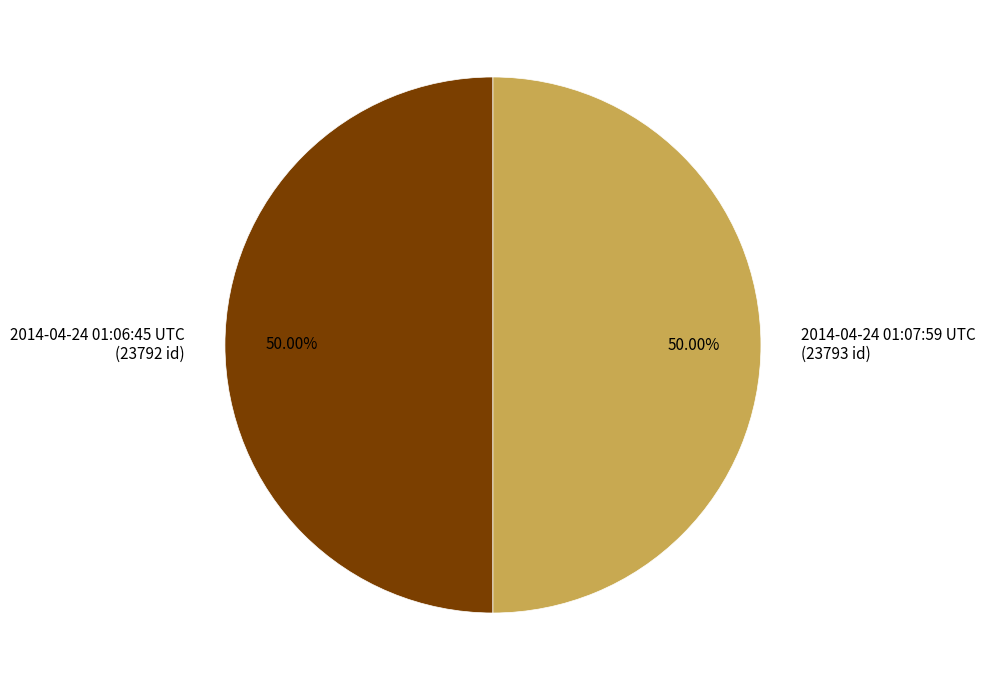

What is the ratio of the value at 2014-04-24 01:07:59 UTC (23793 id) to the value at 2014-04-24 01:06:45 UTC (23792 id)?

1.0